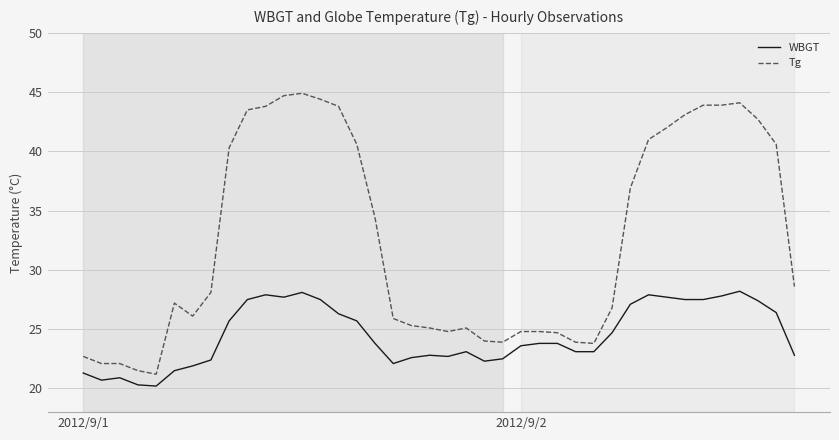

What is the minimum value for WBGT?

20.2